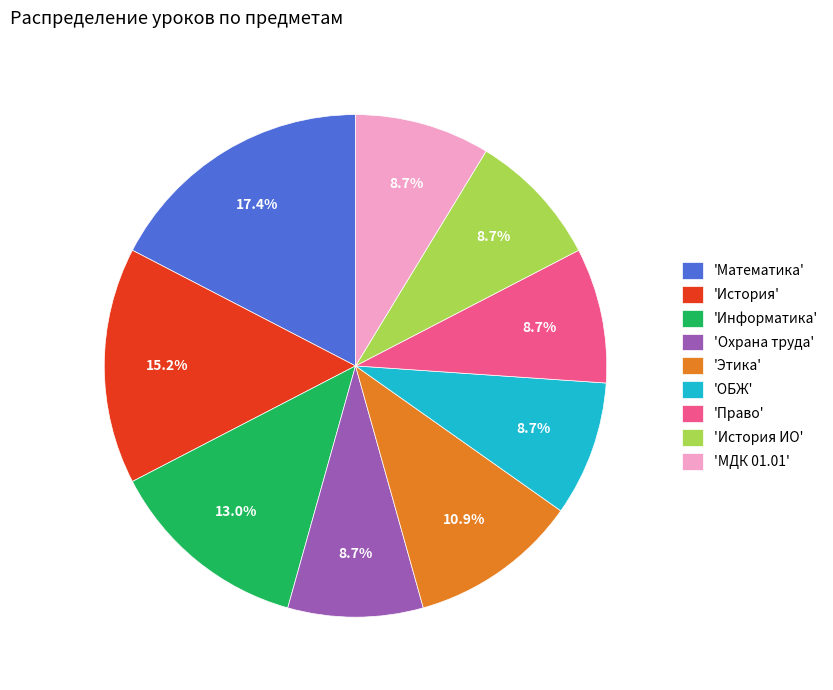

Which category has the biggest portion of the pie?

'Математика'